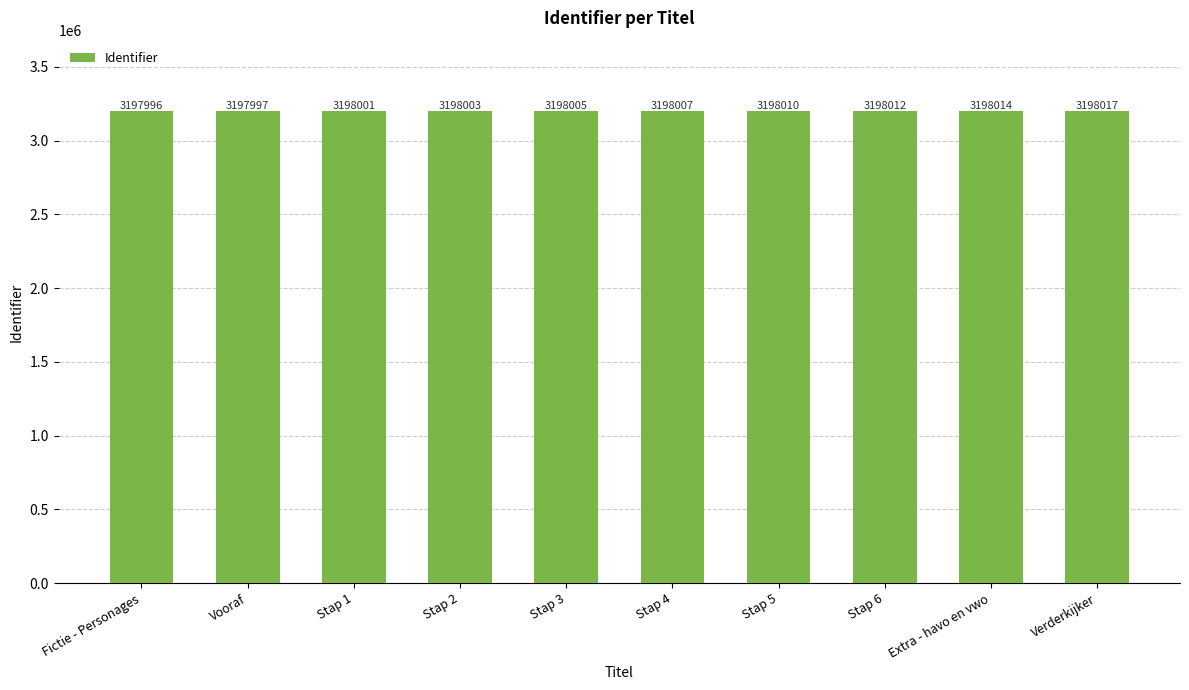

Are the bars horizontal?

No